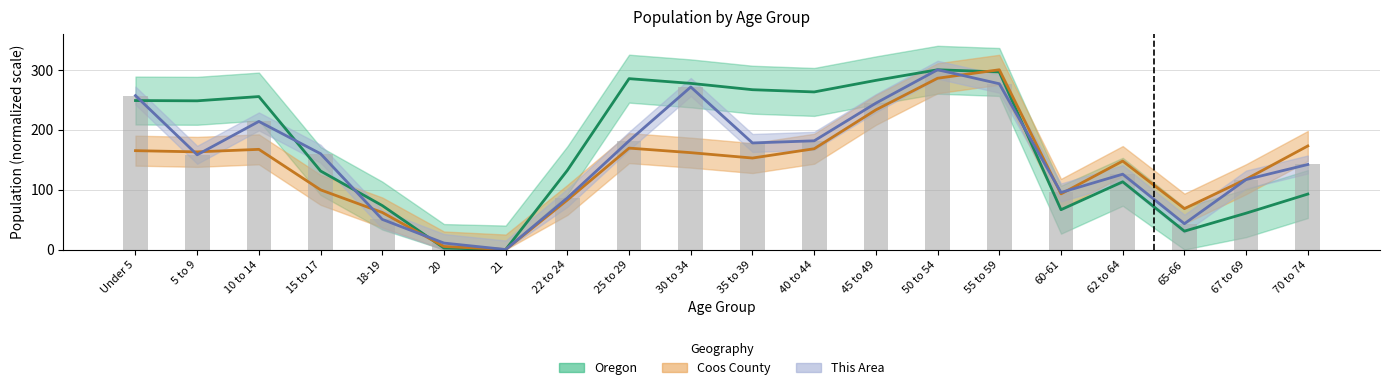

What is the difference between the maximum and second lowest values in the Oregon series?

297.5